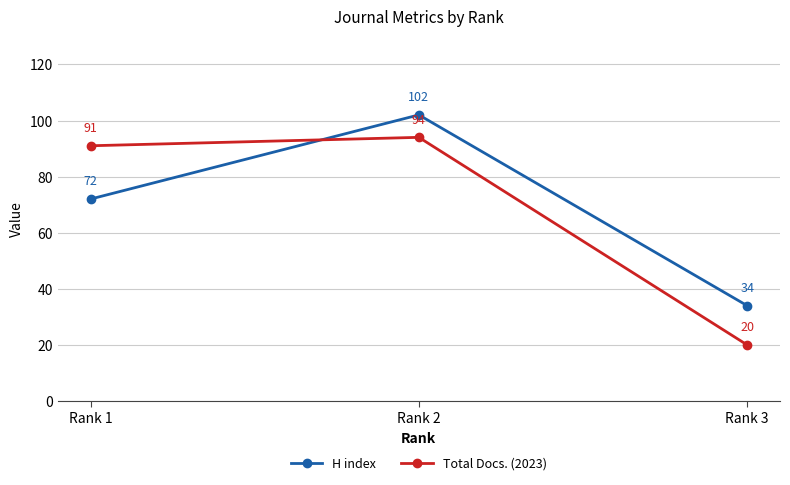

At Rank 1, list the series in order from largest to smallest.

Total Docs. (2023), H index